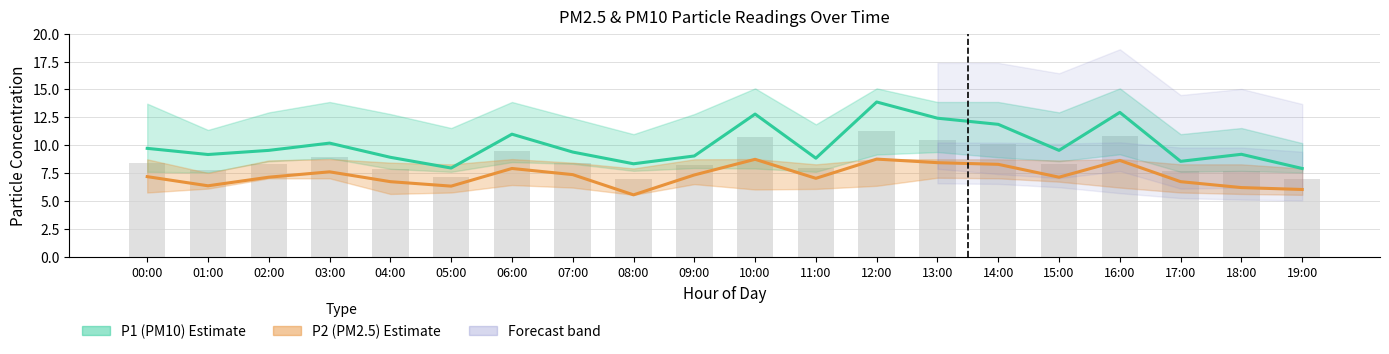

What is the minimum value shown in the chart?

5.6